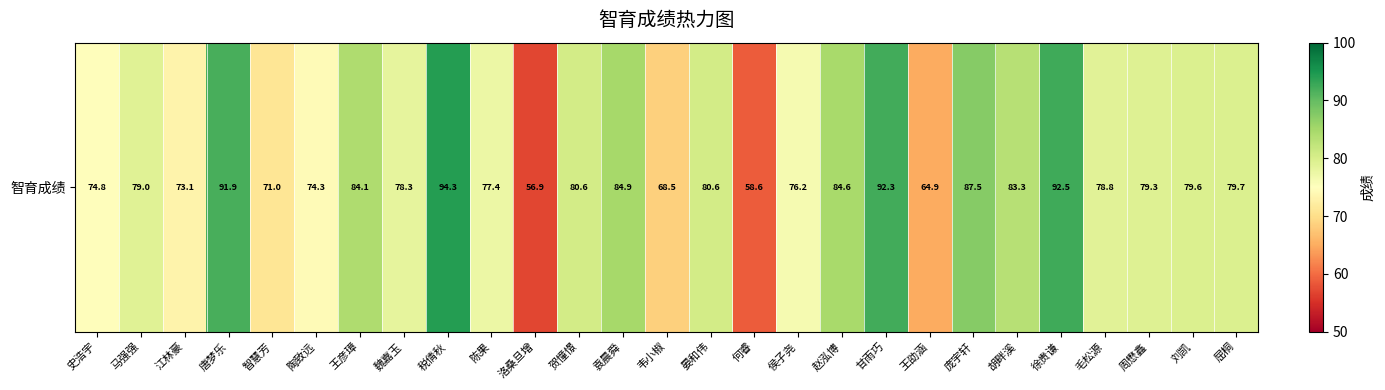

What is the average value?

78.8